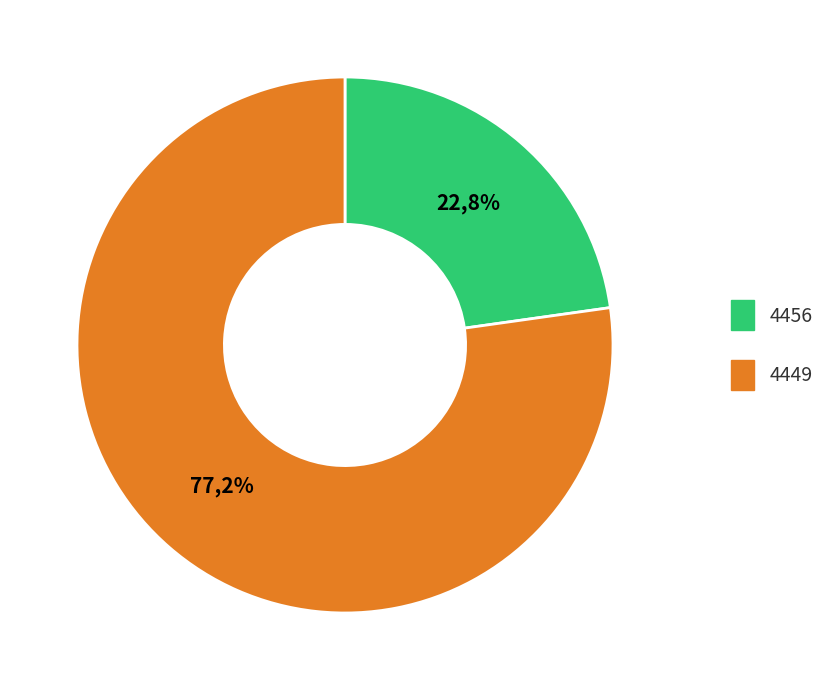

What percentage is the 4449 slice, to the nearest percent?

77%